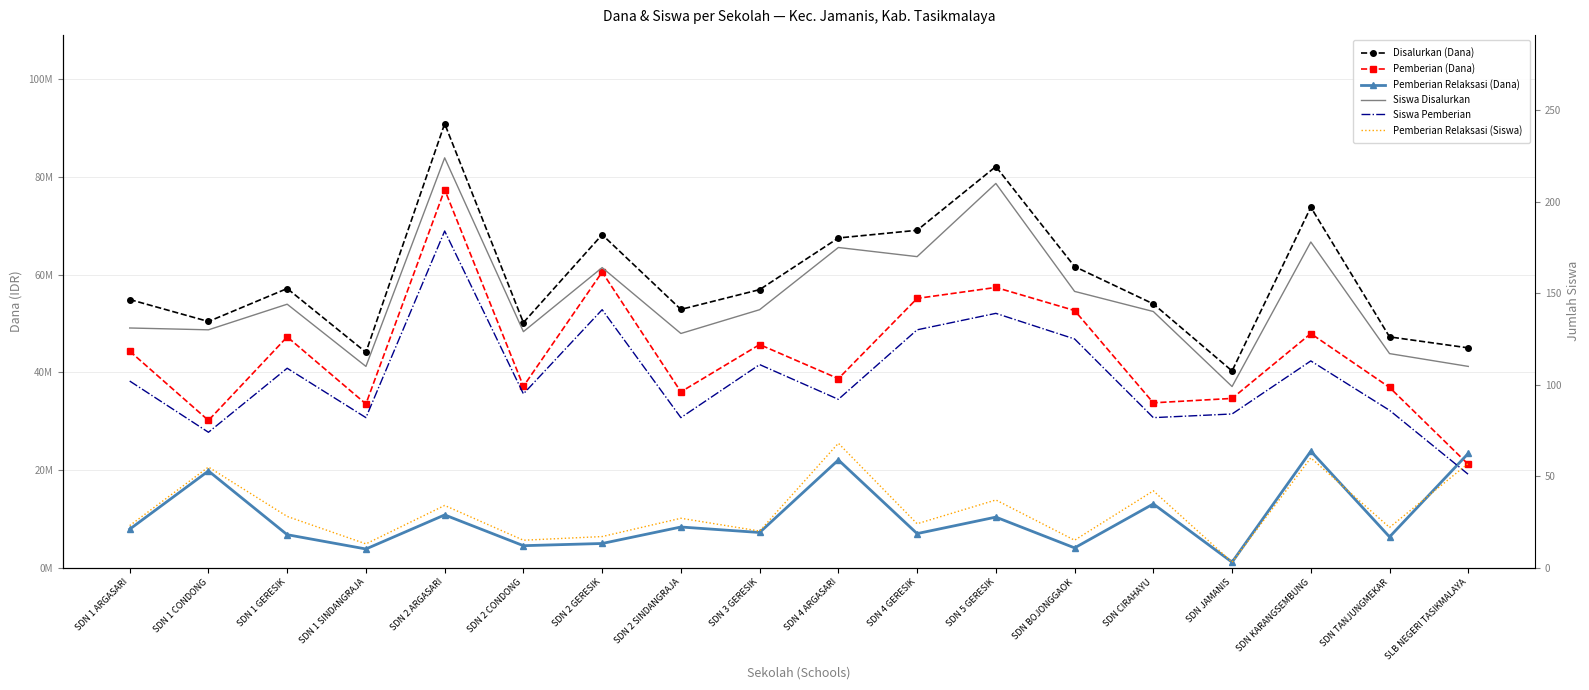

In Pemberian Relaksasi (Dana), how many points are lower than both neighbors (excluding endpoints)?

7